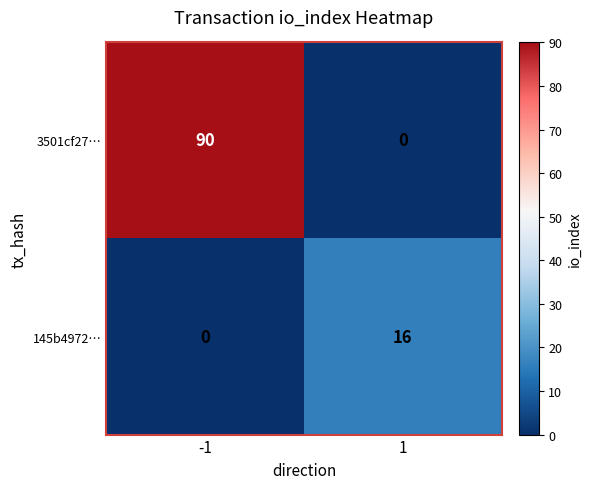

Reading right to left, what are all the values shown in this chart?

3501cf27…: 0	90
145b4972…: 16	0